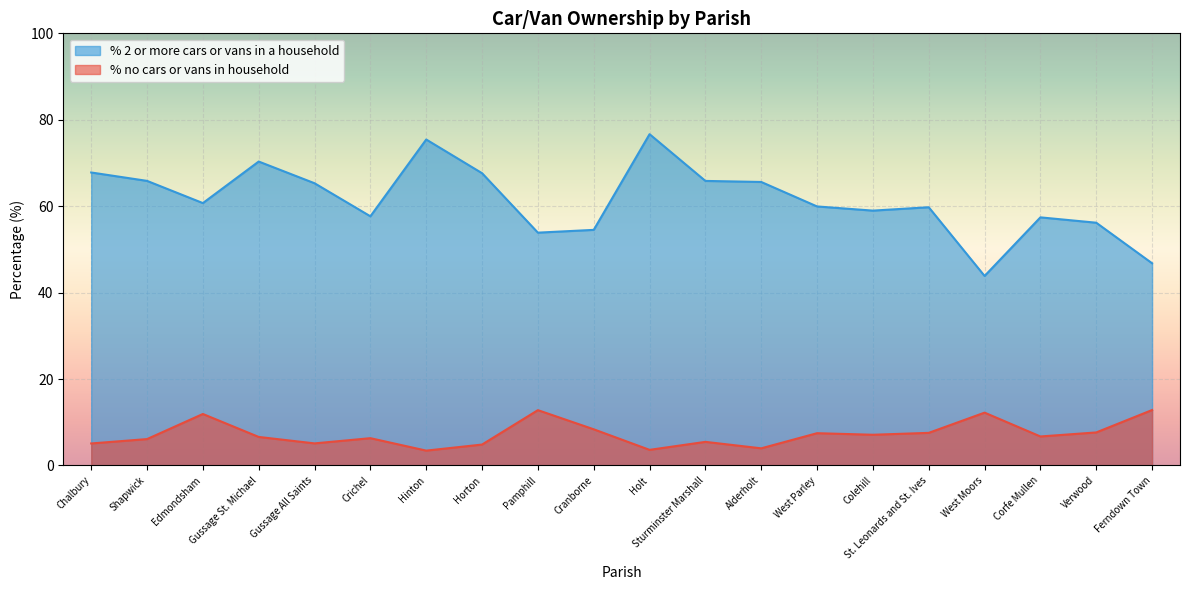

List the series in order of their overall mean, lowest first.

% no cars or vans in household, % 2 or more cars or vans in a household